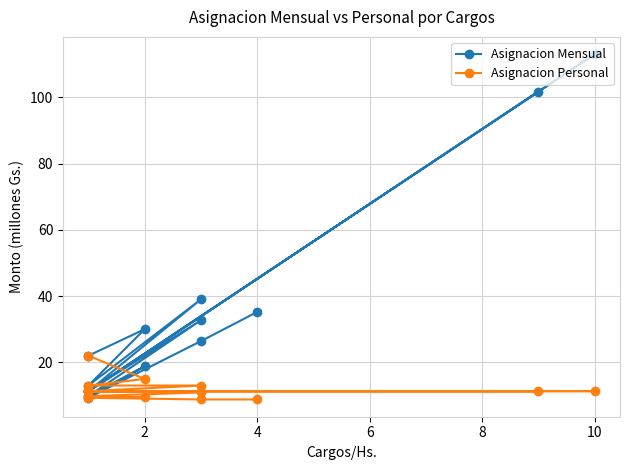

Which series has the largest total across all categories?

Asignacion Mensual